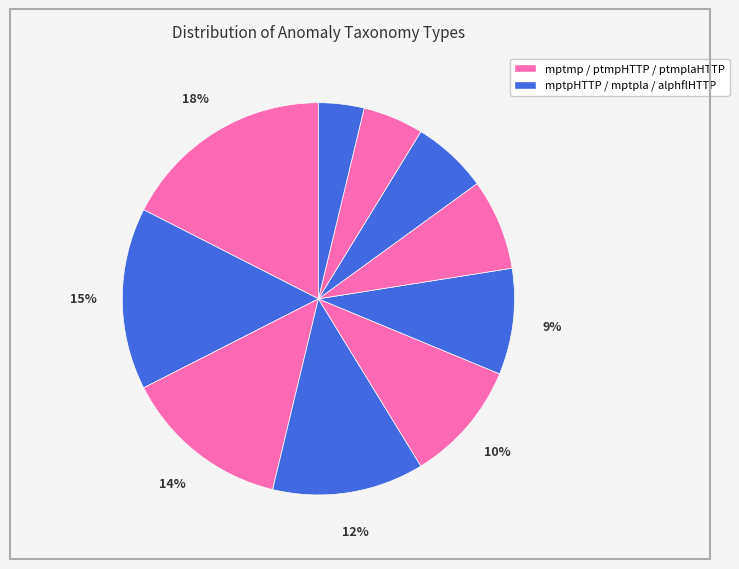

How many segments does this pie chart have?

10